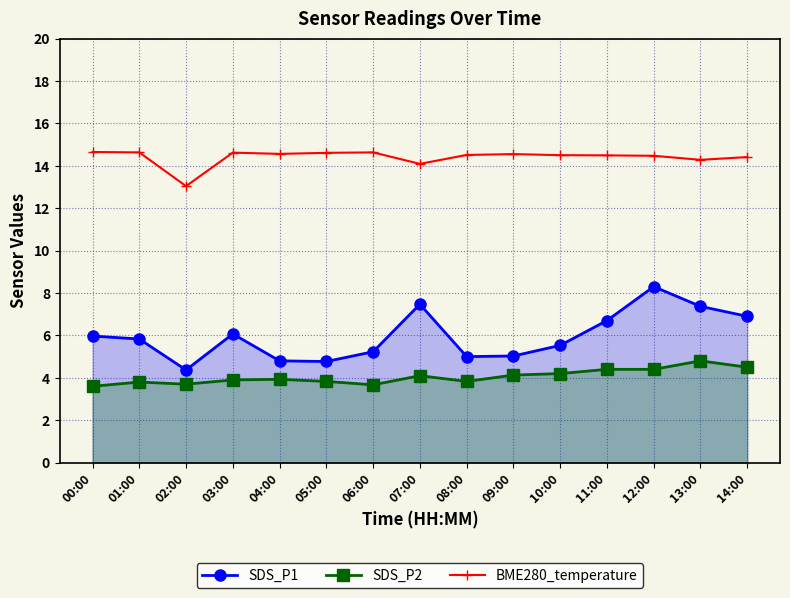

Between 05:00 and 03:00, which is larger?

03:00